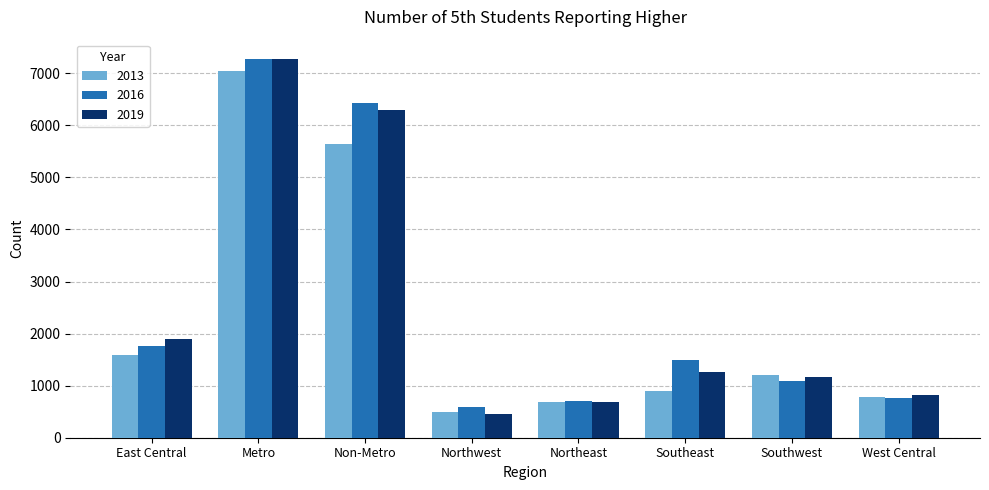

Reading left to right, list all the values displayed in this chart.

2013: East Central=1585	Metro=7048	Non-Metro=5640	Northwest=494	Northeast=679	Southeast=896	Southwest=1205	West Central=781
2016: East Central=1764	Metro=7281	Non-Metro=6427	Northwest=589	Northeast=709	Southeast=1502	Southwest=1092	West Central=771
2019: East Central=1899	Metro=7279	Non-Metro=6285	Northwest=459	Northeast=692	Southeast=1261	Southwest=1157	West Central=817